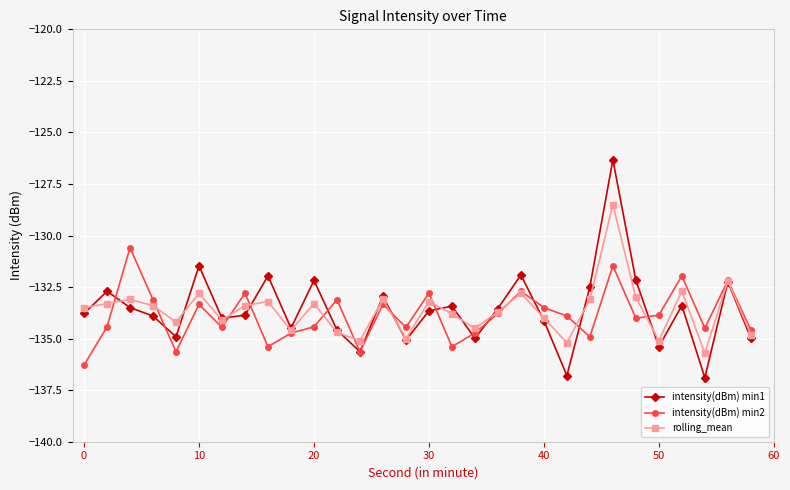

True or false: intensity(dBm) min2 has more than 1 points higher than both neighbors.

True